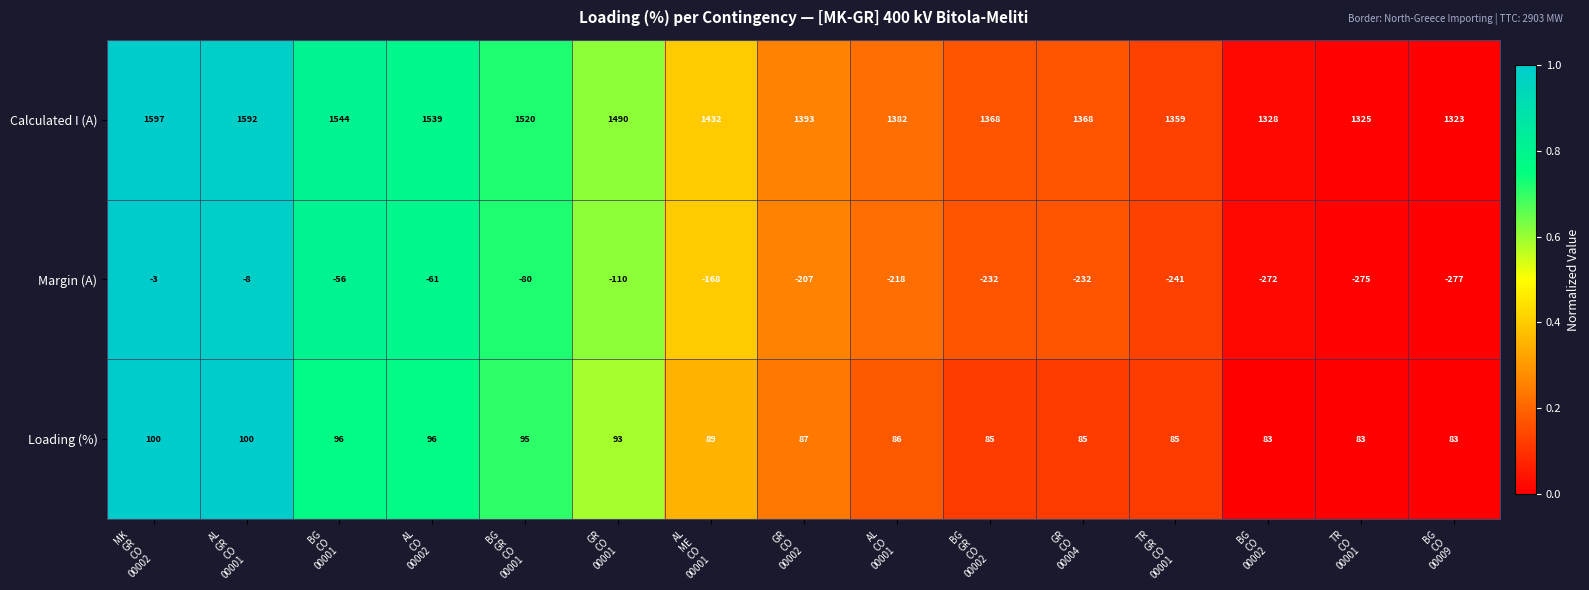

What is the greatest value displayed?

1597